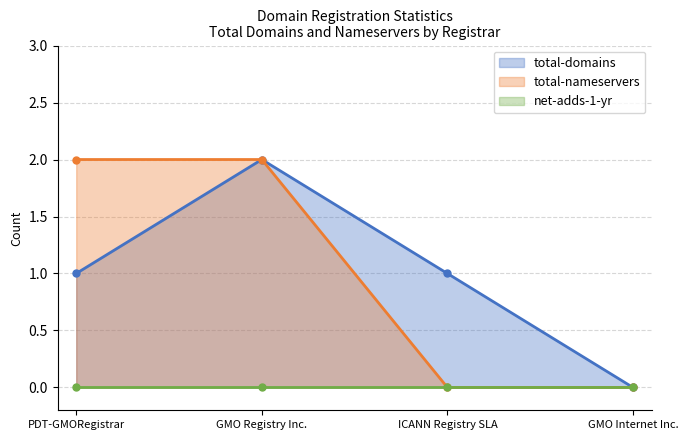

Which series has the largest total across all categories?

total-domains